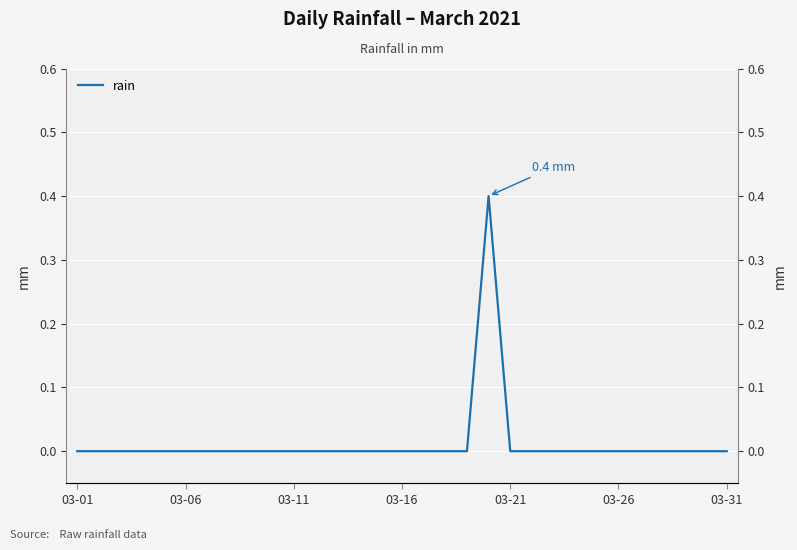

True or false: the data shows 0.0 at 03-21.

True